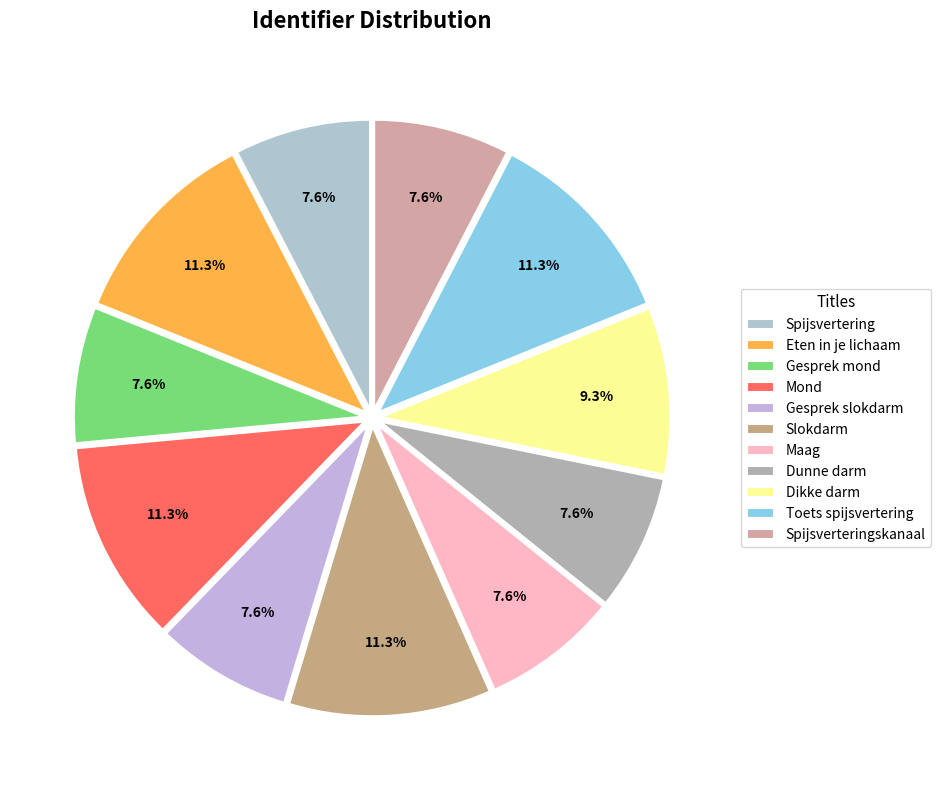

To the nearest percent, what is the combined percentage of Gesprek slokdarm and Gesprek mond?

15%